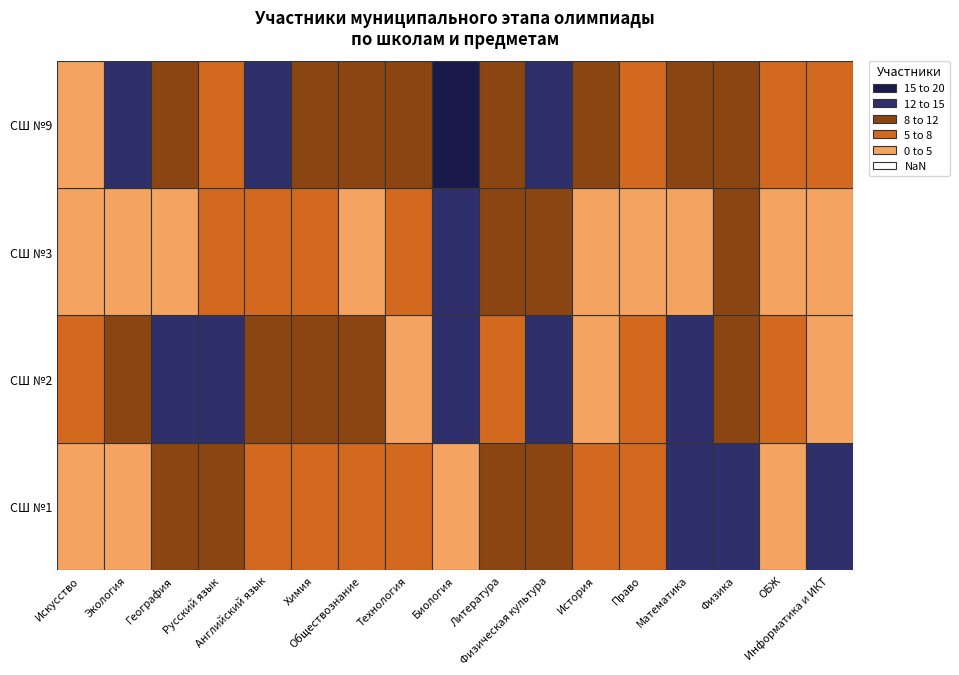

Is the value of СШ №2 at 2 greater than the value of СШ №1 at 12?

Yes